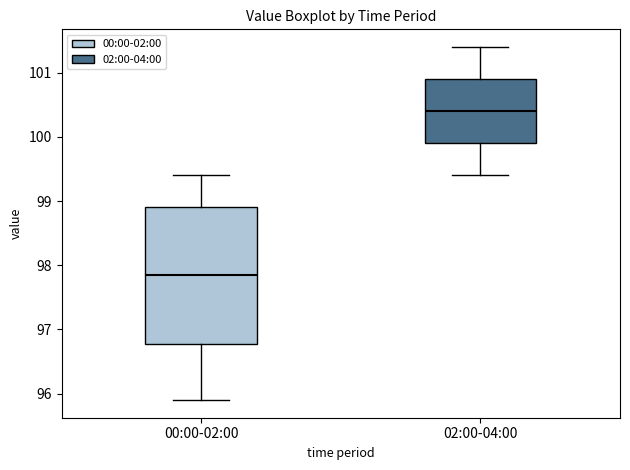

Reading left to right, read every box against the y-axis: the position of its median line, the range the box covers, and the ends of its whiskers. The values are not printed on the chart, so give them approximately, as read against the axis.

00:00-02:00: median 97.9, box 96.8 to 98.9, whiskers 95.9 to 99.4
02:00-04:00: median 100.4, box 99.9 to 100.9, whiskers 99.4 to 101.4